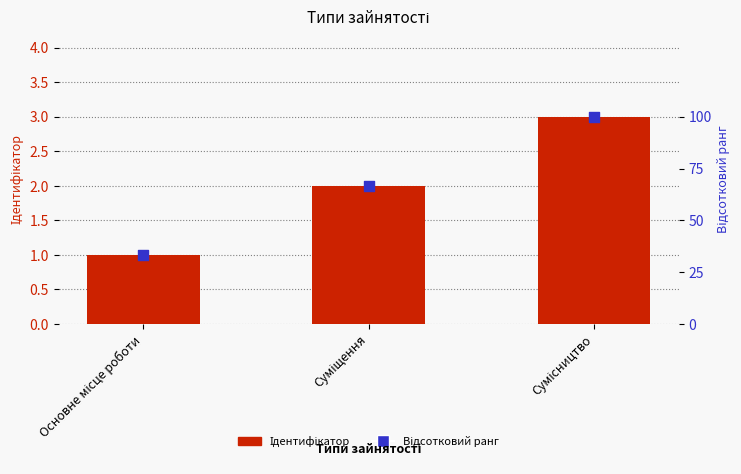

At how many categories does at least one series exceed 19?

3